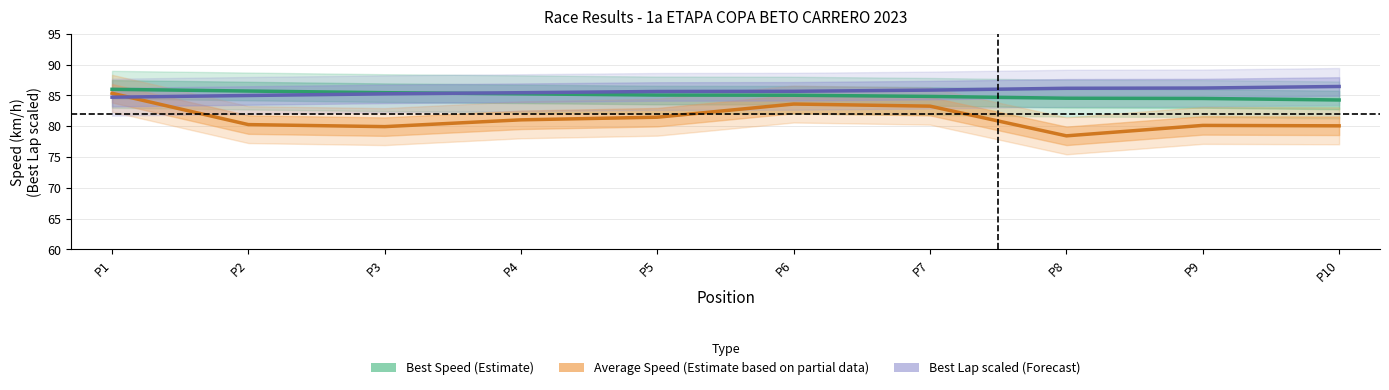

What is the lowest value of the Average Speed (Partial) series?

78.4